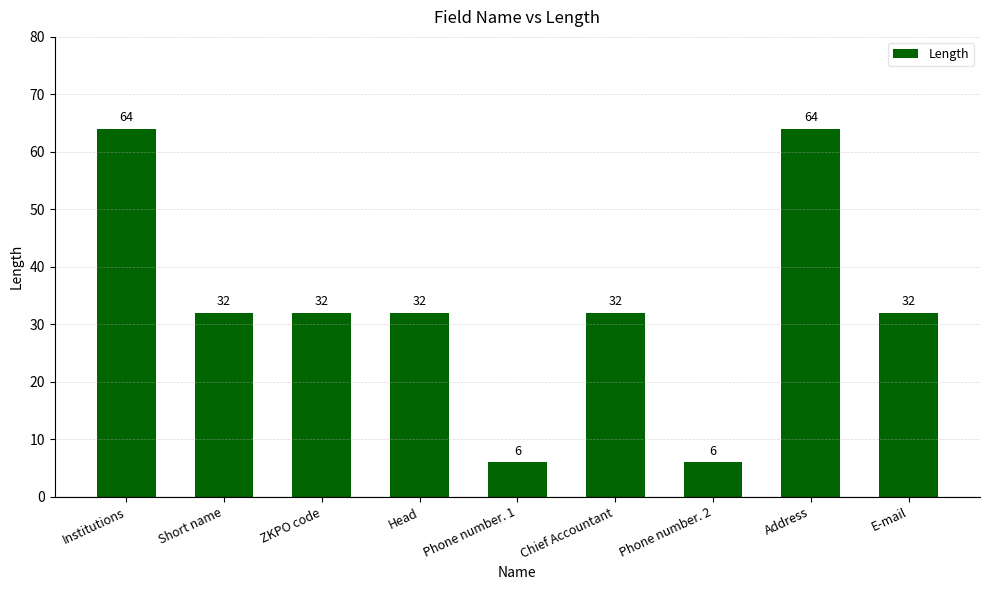

What is the minimum value shown in the chart?

6